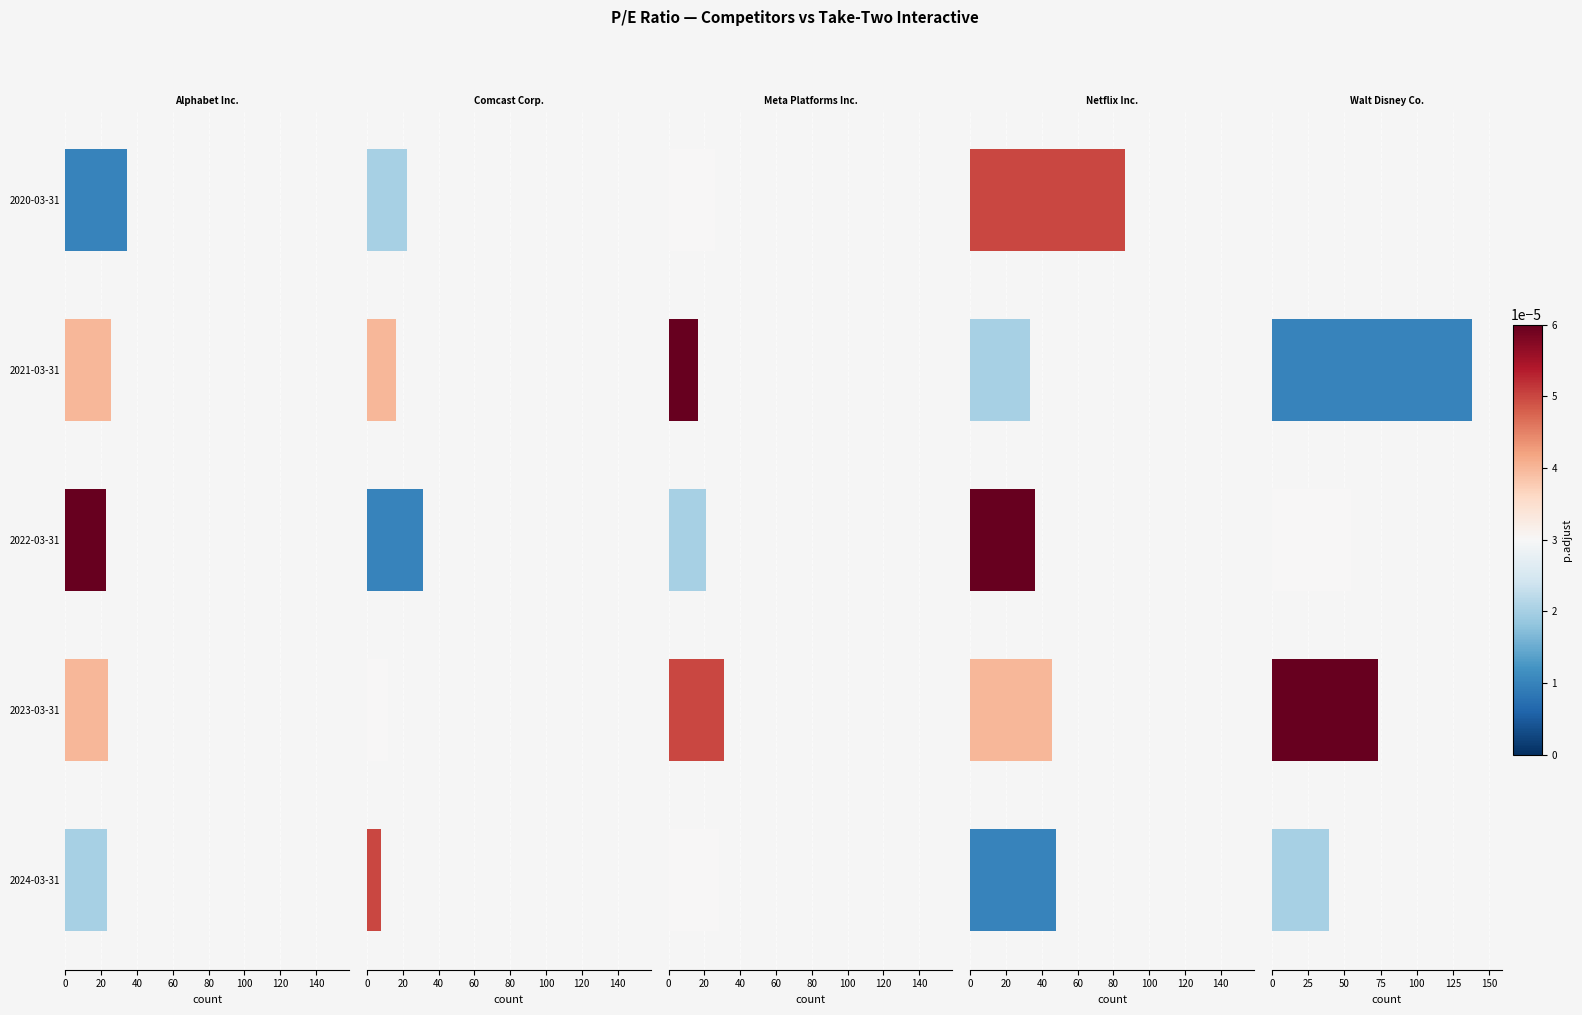

Which series changed the most between 2023-03-31 and 2022-03-31?

Comcast Corp.